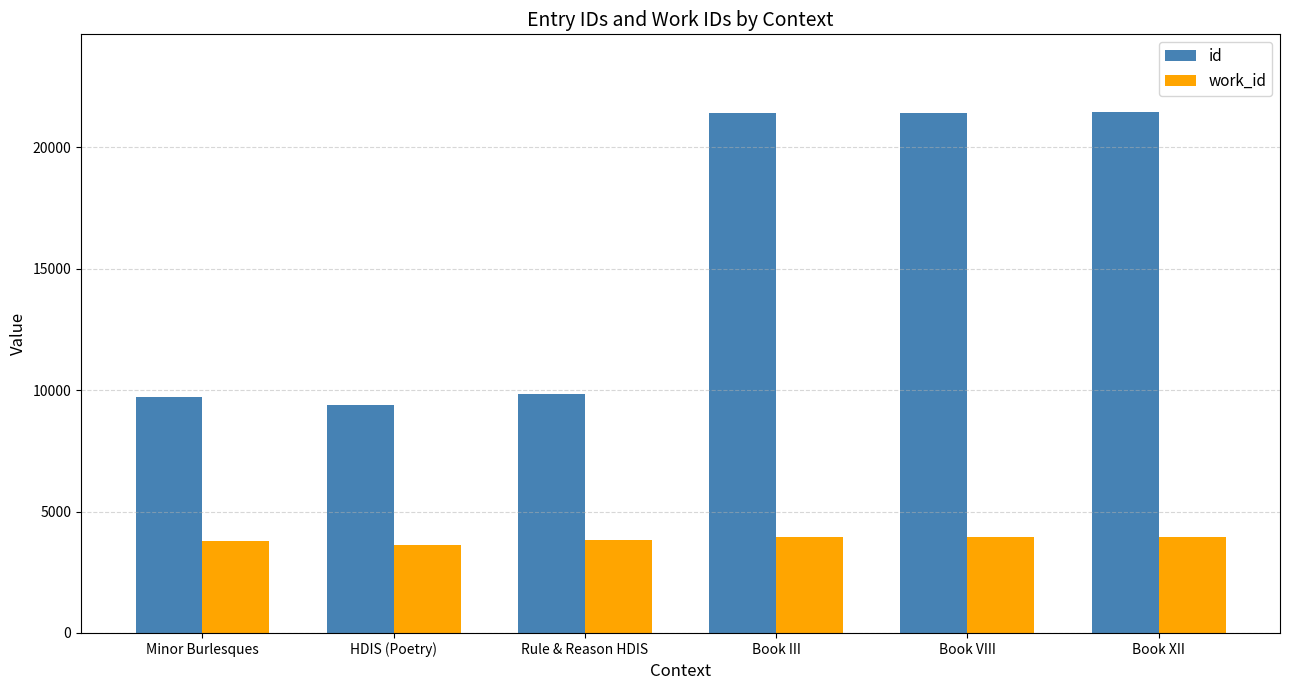

Rank the series by their average value, from highest to lowest.

id, work_id